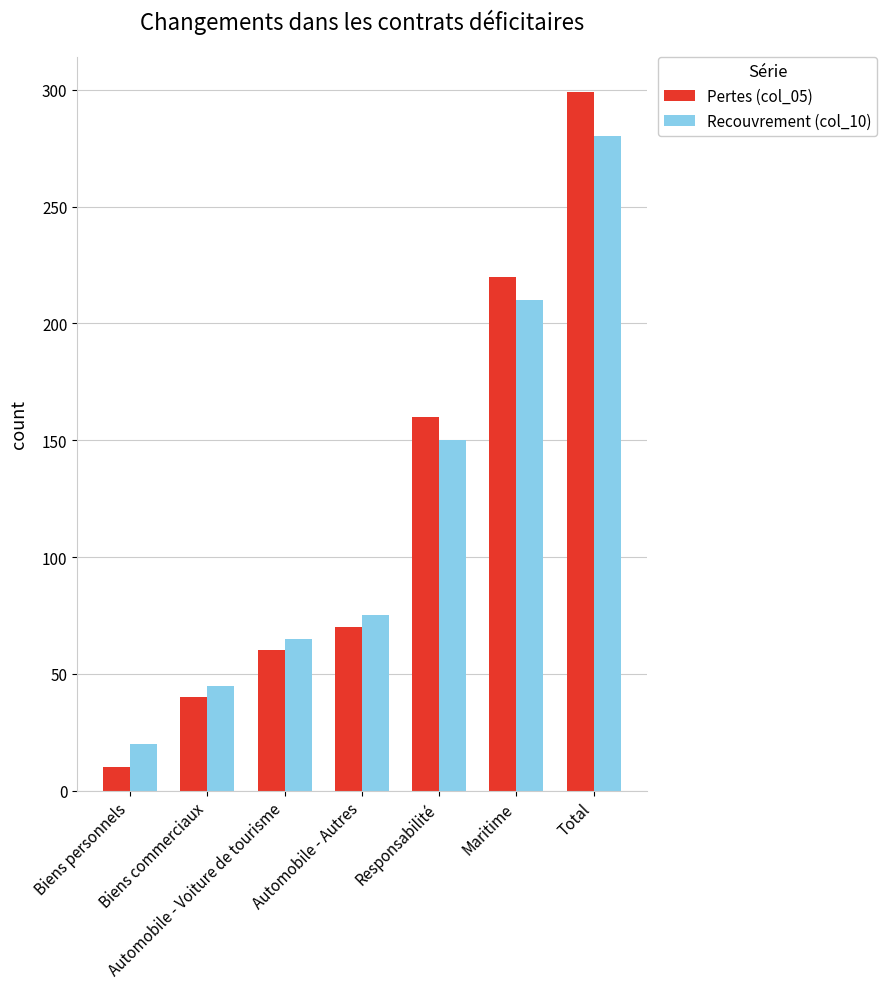

What are all the series names shown in the legend?

Pertes (col_05), Recouvrement (col_10)